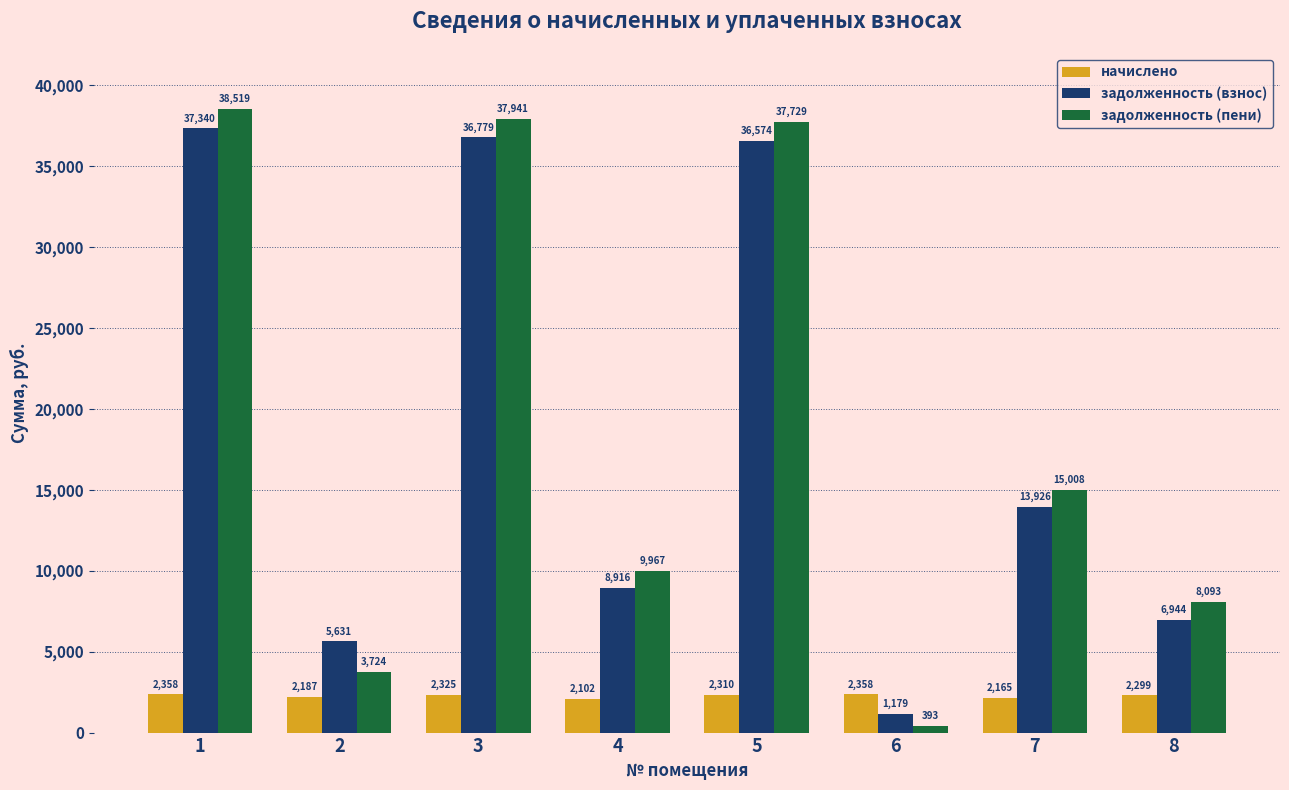

Which category has the lowest value across all series?

6